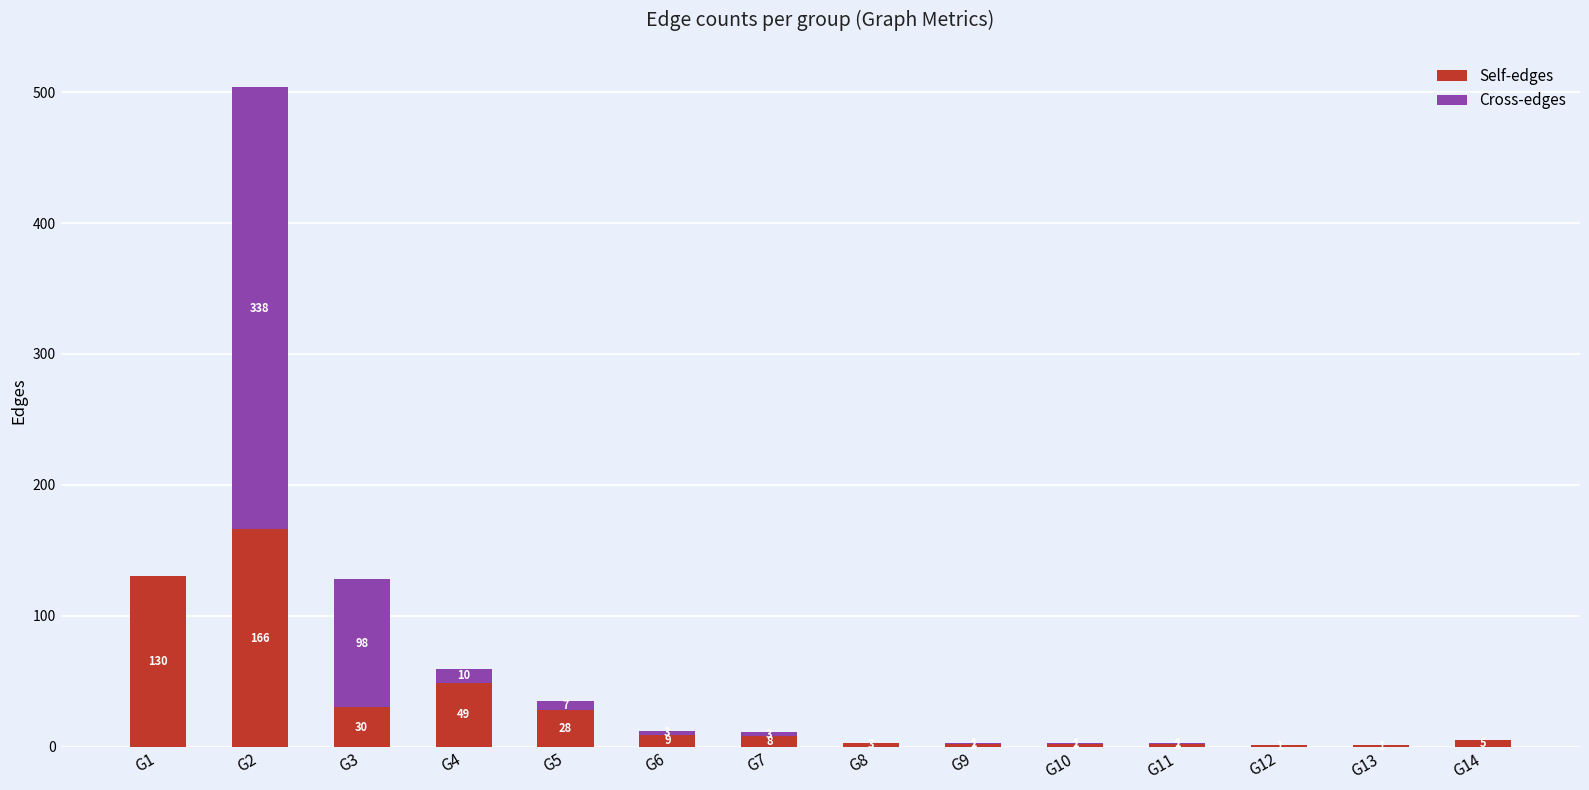

Reading left to right, what are the values for Self-edges?

G1=130	G2=166	G3=30	G4=49	G5=28	G6=9	G7=8	G8=3	G9=2	G10=2	G11=2	G12=1	G13=1	G14=5